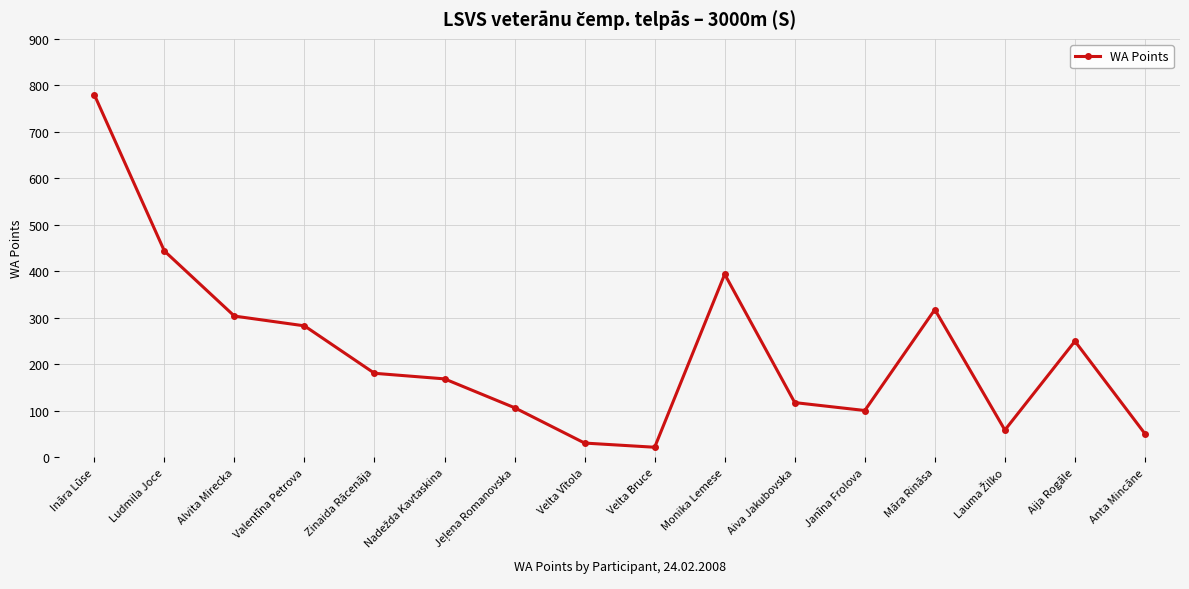

Where does the data first go above 181?

Ināra Lūse